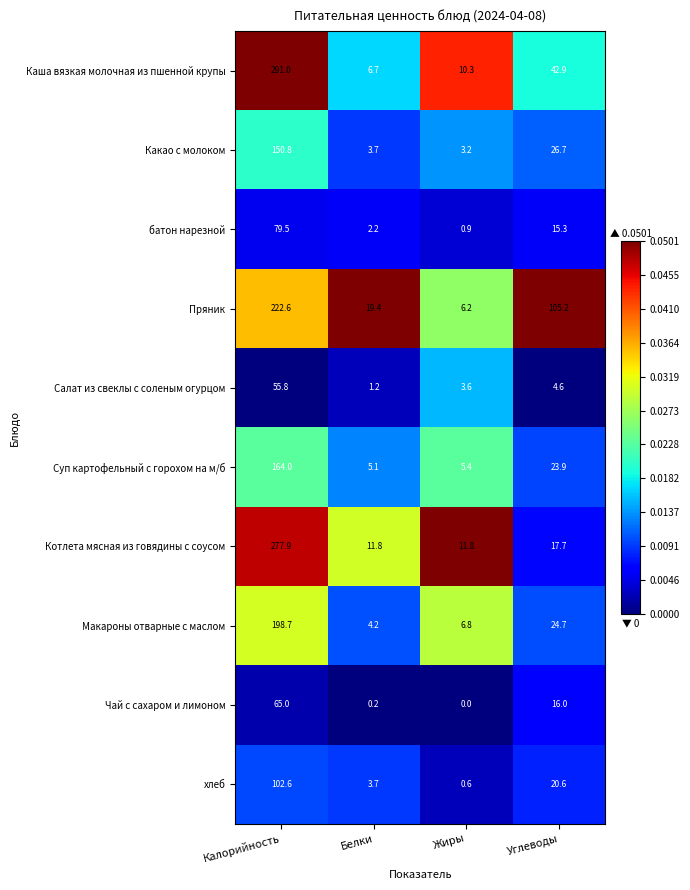

At which label does Макароны отварные с маслом first exceed 24?

Калорийность